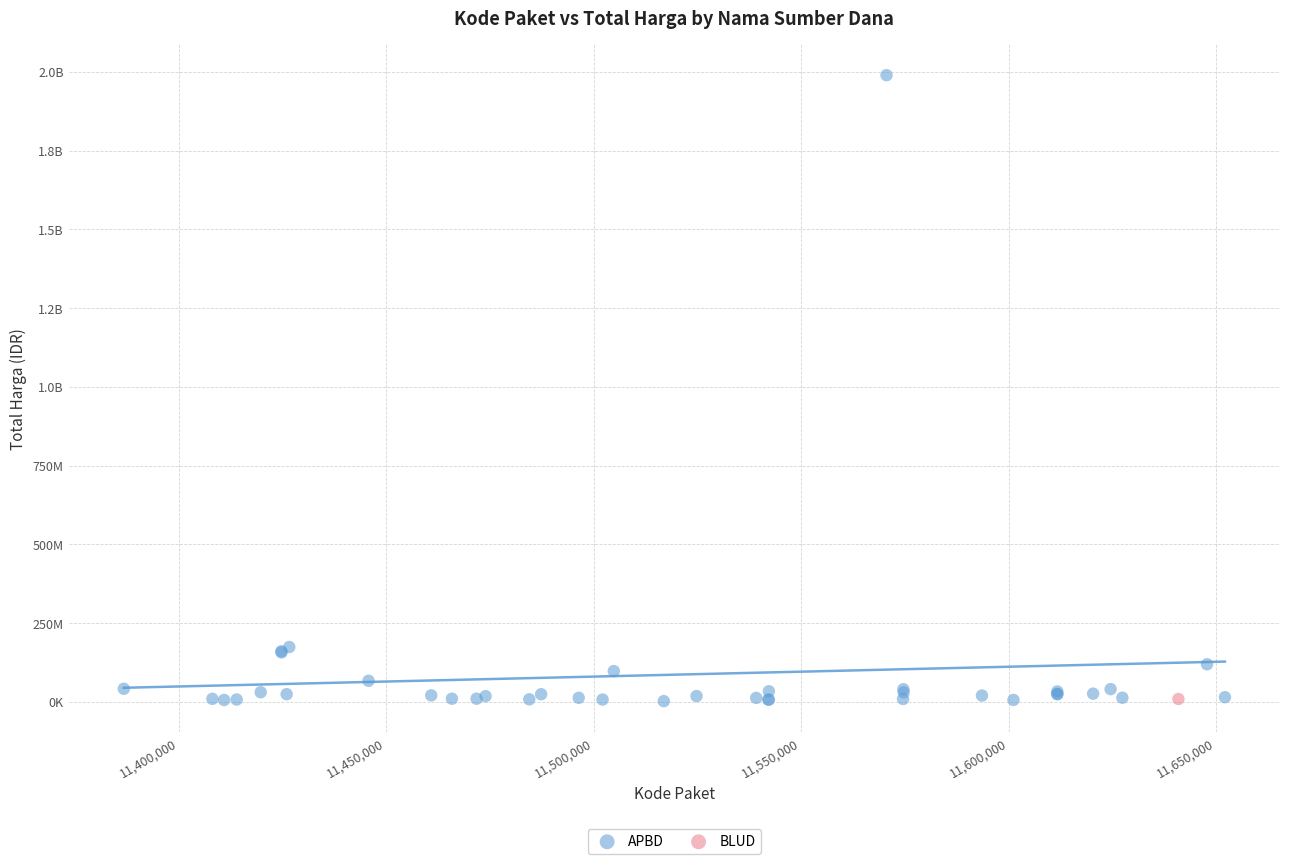

What are all the series names shown in the legend?

APBD, BLUD